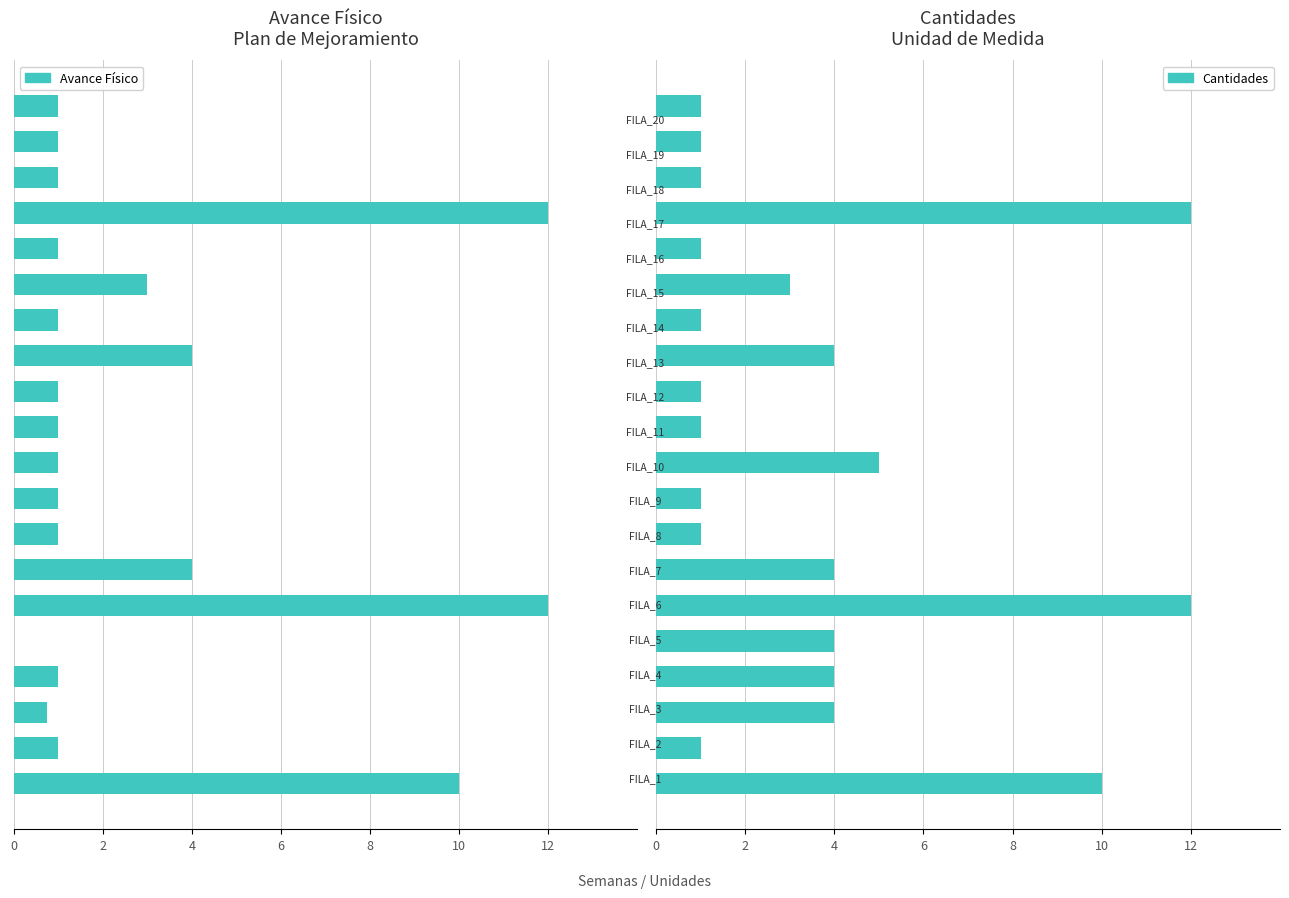

Are the bars horizontal?

Yes